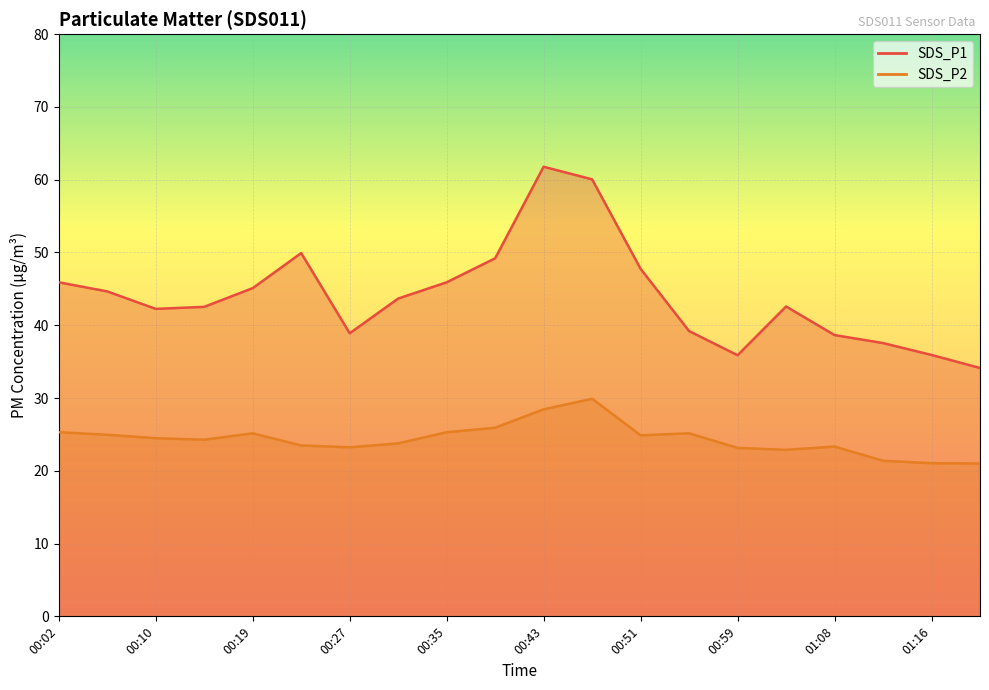

What is the sum of the SDS_P1 values at 00:43 and 01:08?

100.4